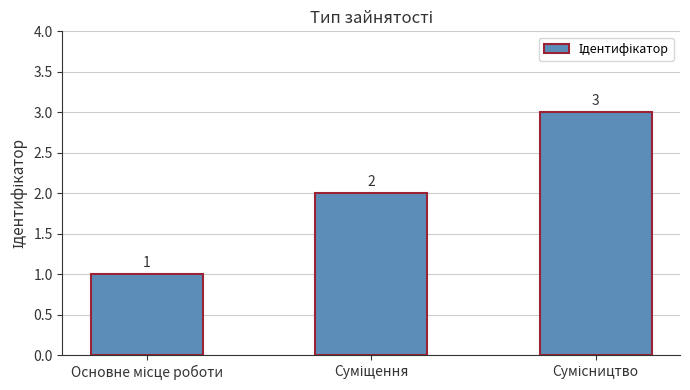

Does the chart contain any negative values?

No